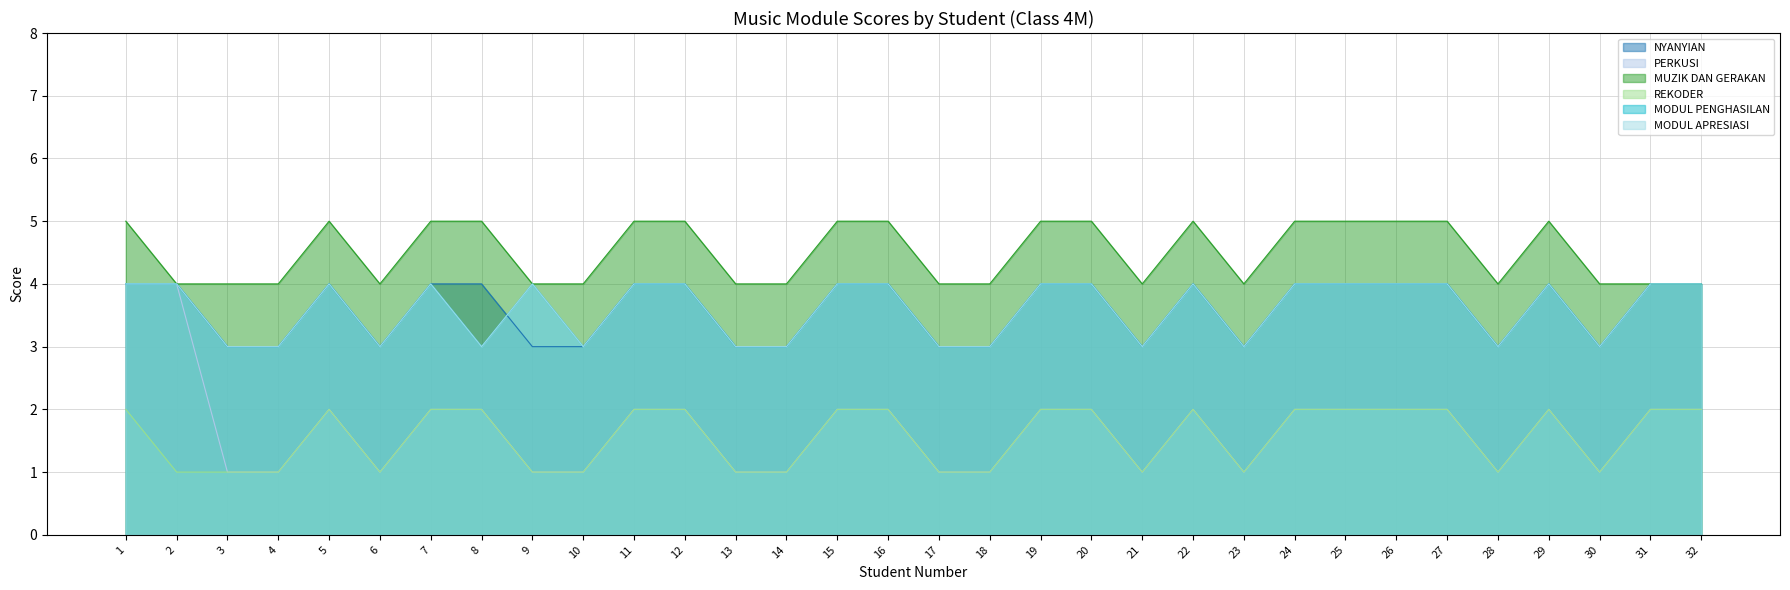

True or false: MODUL PENGHASILAN and MODUL APRESIASI cross at least once.

False